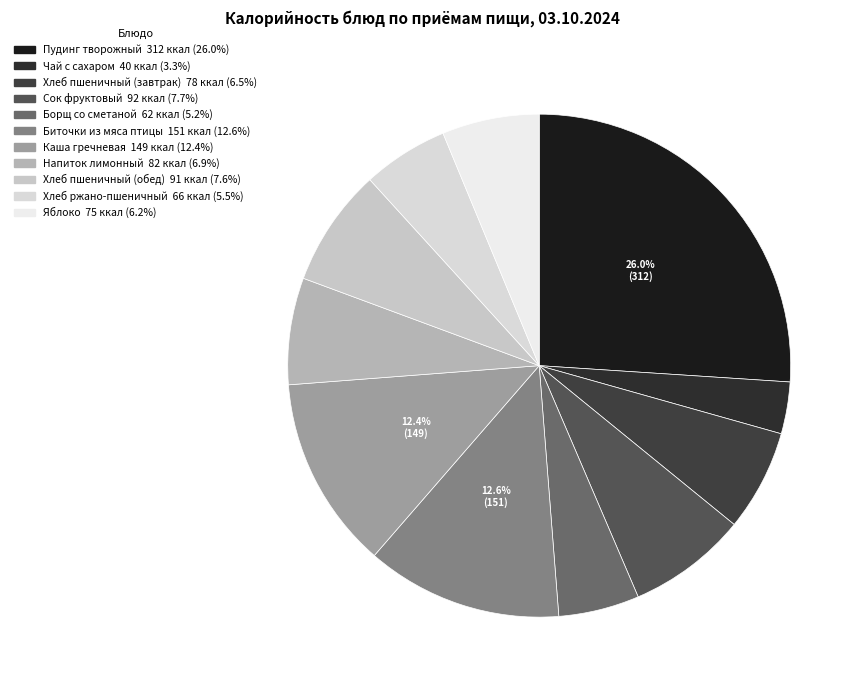

To the nearest percent, what is the average slice percentage?

9%